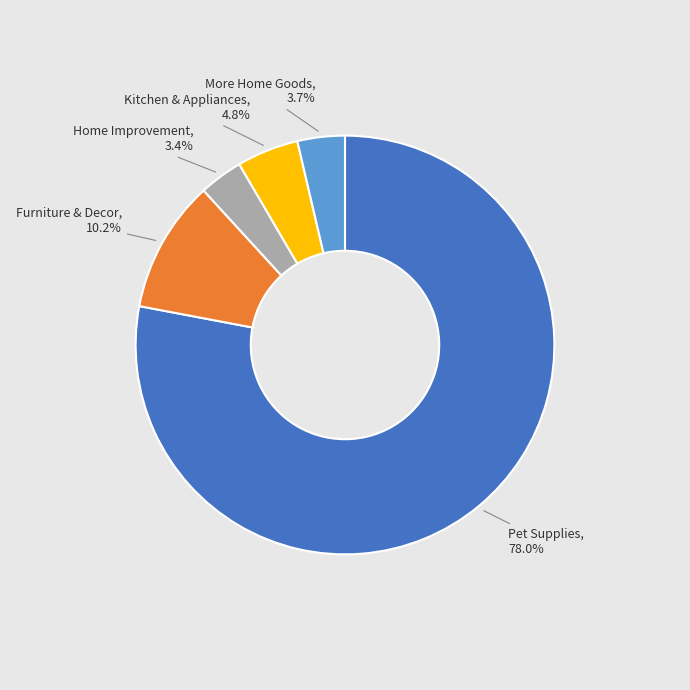

Is there any slice that represents more than half of the pie?

Yes